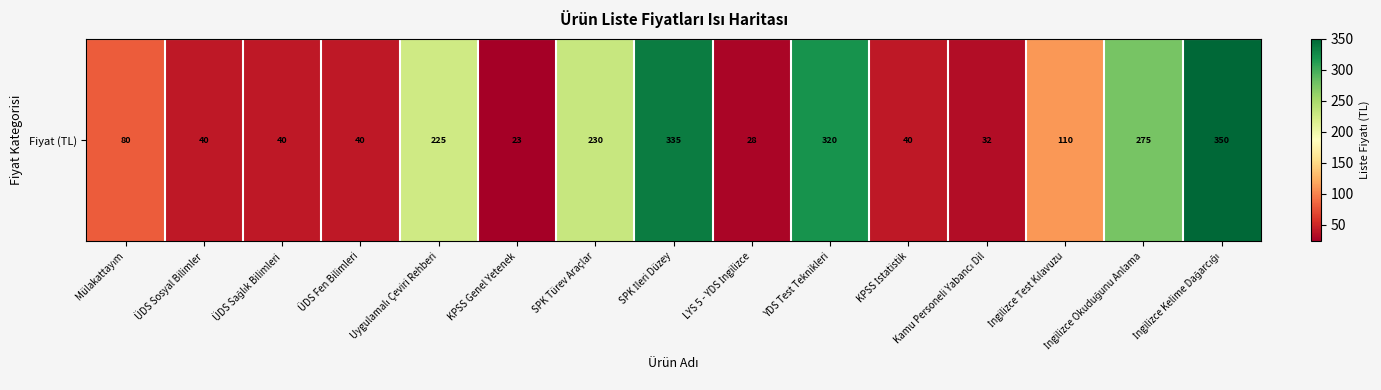

Is it true that the value at LYS 5 - YDS İngilizce is 11.4?

False